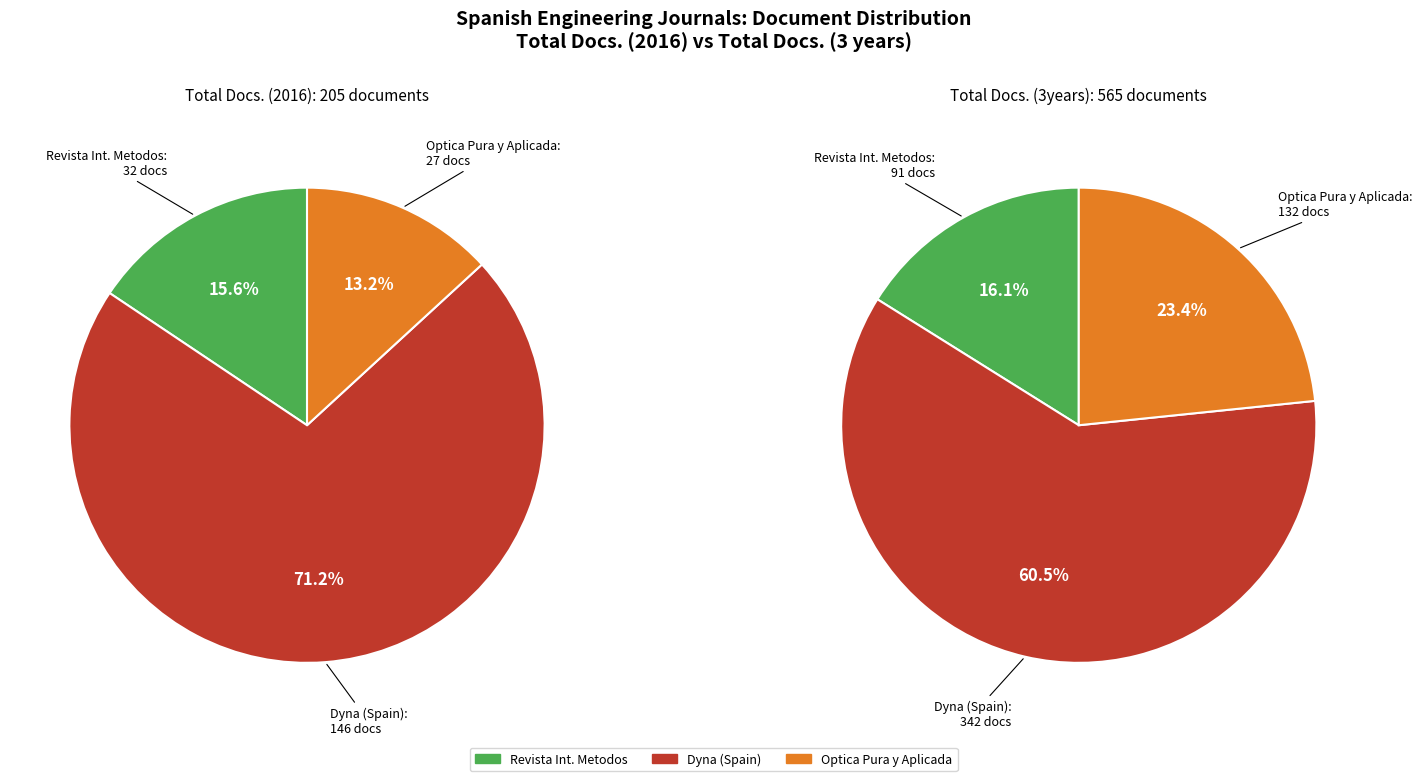

How many segments does this pie chart have?

3